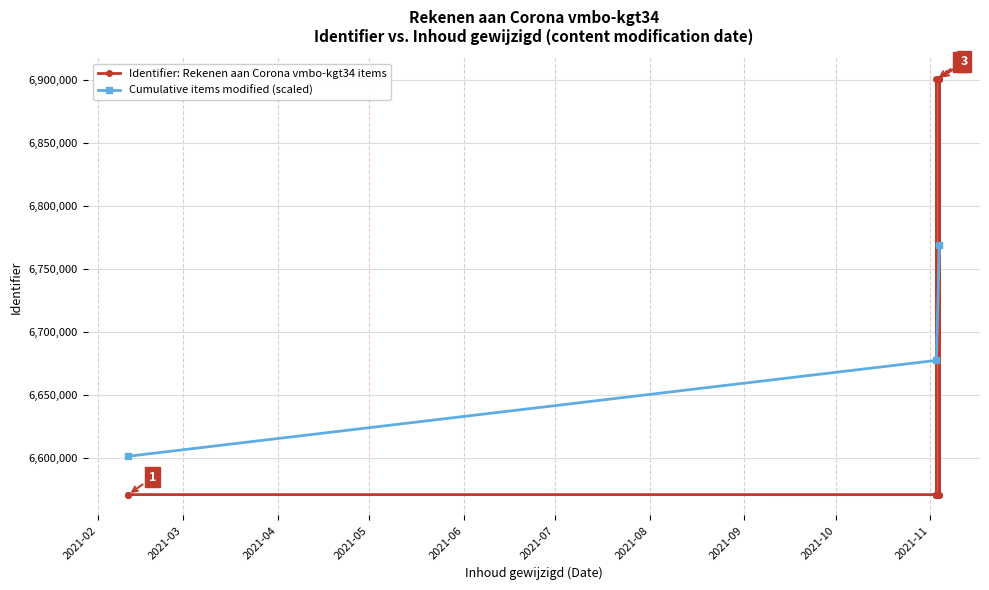

Reading right to left, extract all data points from this chart.

2021-11-04=6900981	2021-11-04=6571229	2021-11-04=6900967	2021-11-04=6571226	2021-11-04=6900964	2021-11-04=6900962	2021-11-03=6900886	2021-11-03=6571223	2021-11-03=6571222	2021-11-03=6571220	2021-11-03=6571218	2021-02-11=6571233	2021-02-11=6571217